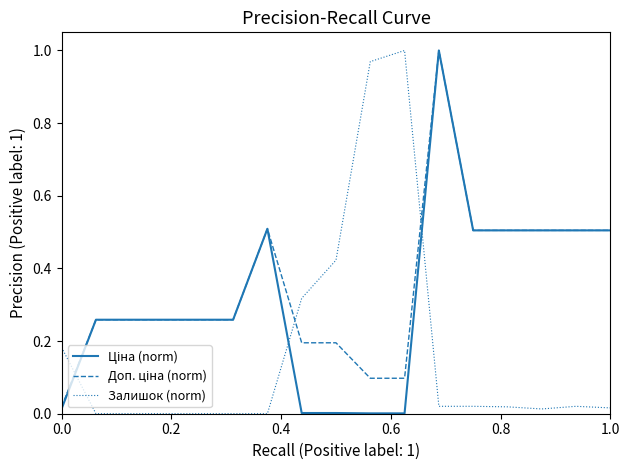

How many times do Залишок (norm) and Доп. ціна (norm) cross each other?

3